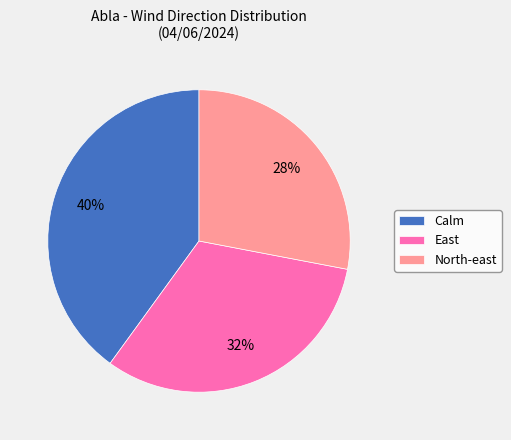

How many segments does this pie chart have?

3